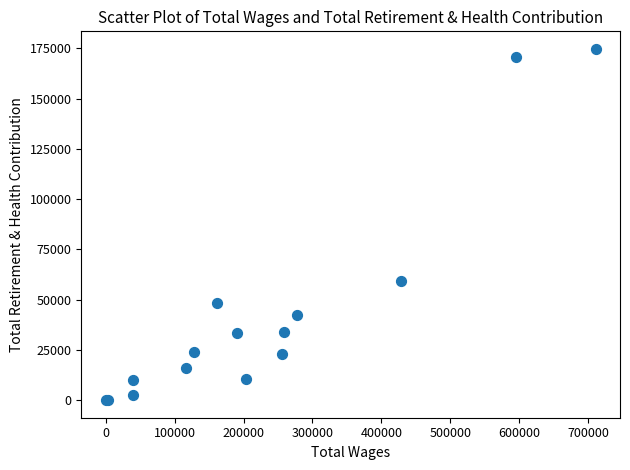

What Y value in the scatter plot is closest to 87361?

59357